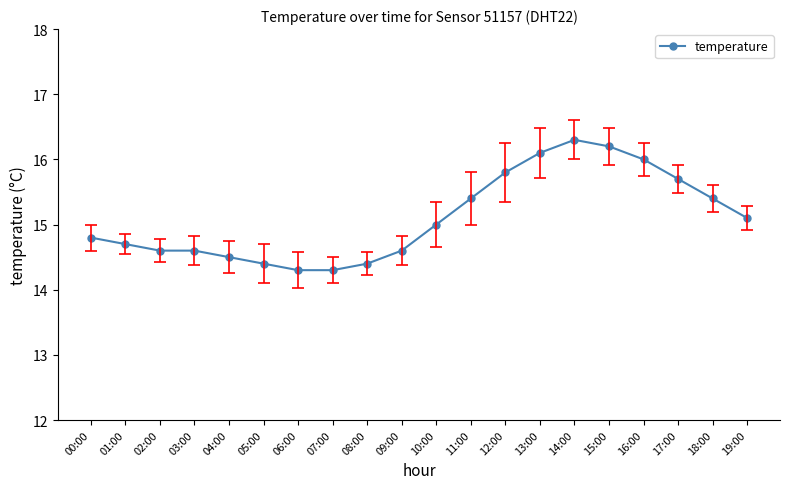

True or false: the data has more than 2 interior local peaks.

False